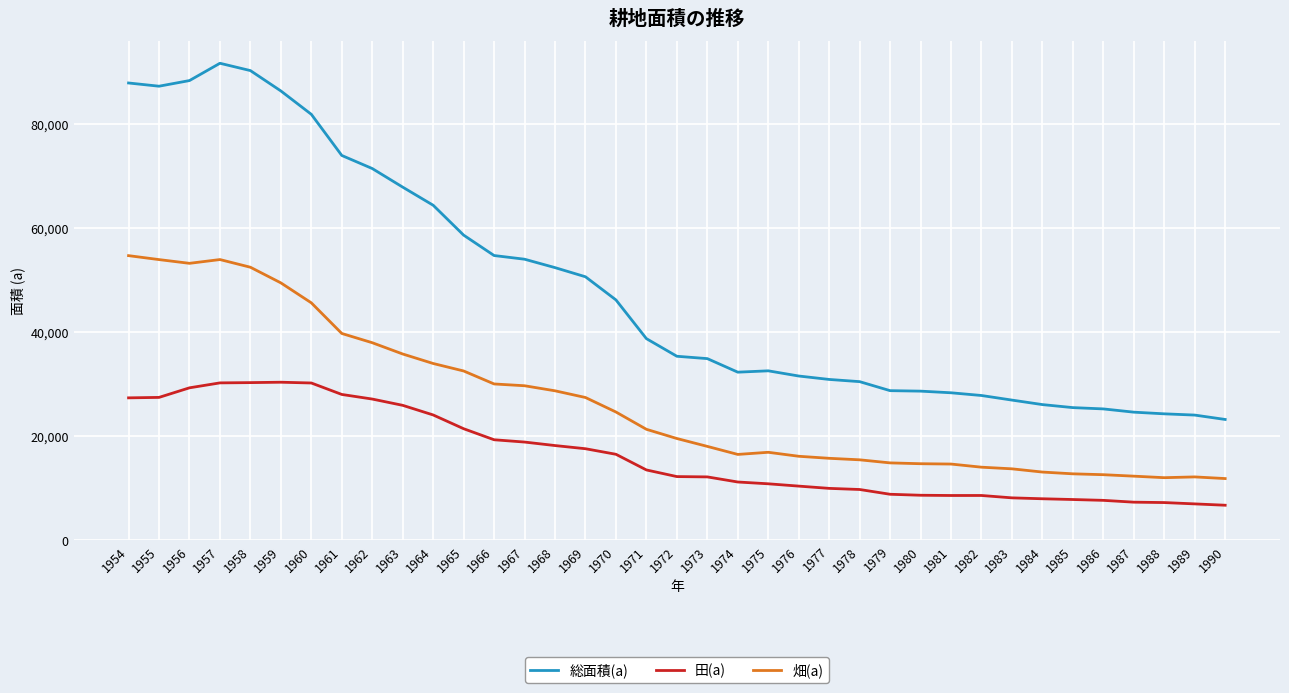

What is the difference between the highest and lowest values at 1974?

21085